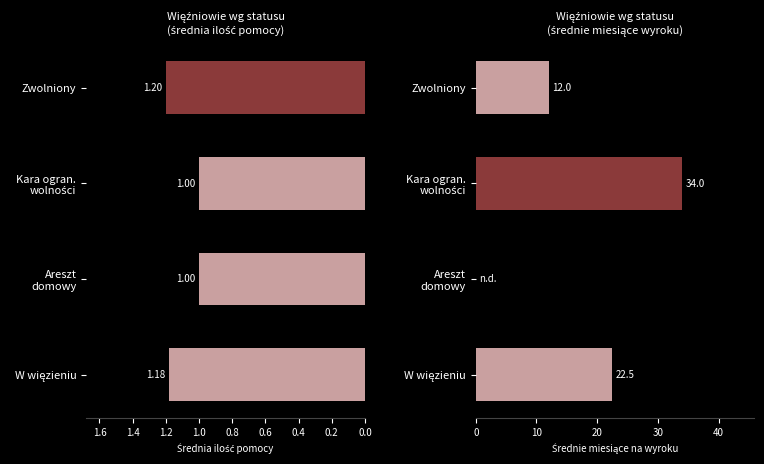

How many categories are shown in the chart?

4